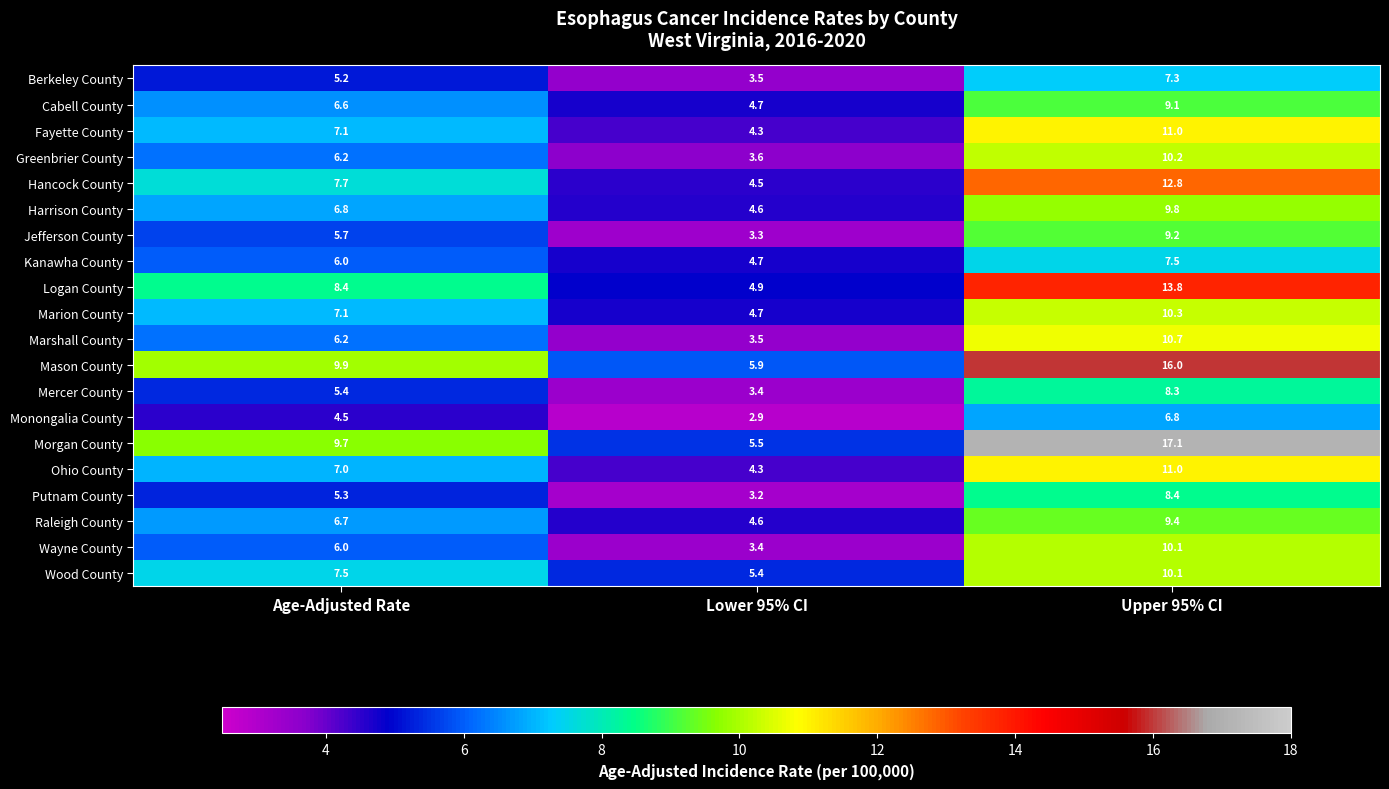

Which label corresponds to the smallest value in the chart?

Lower 95% CI